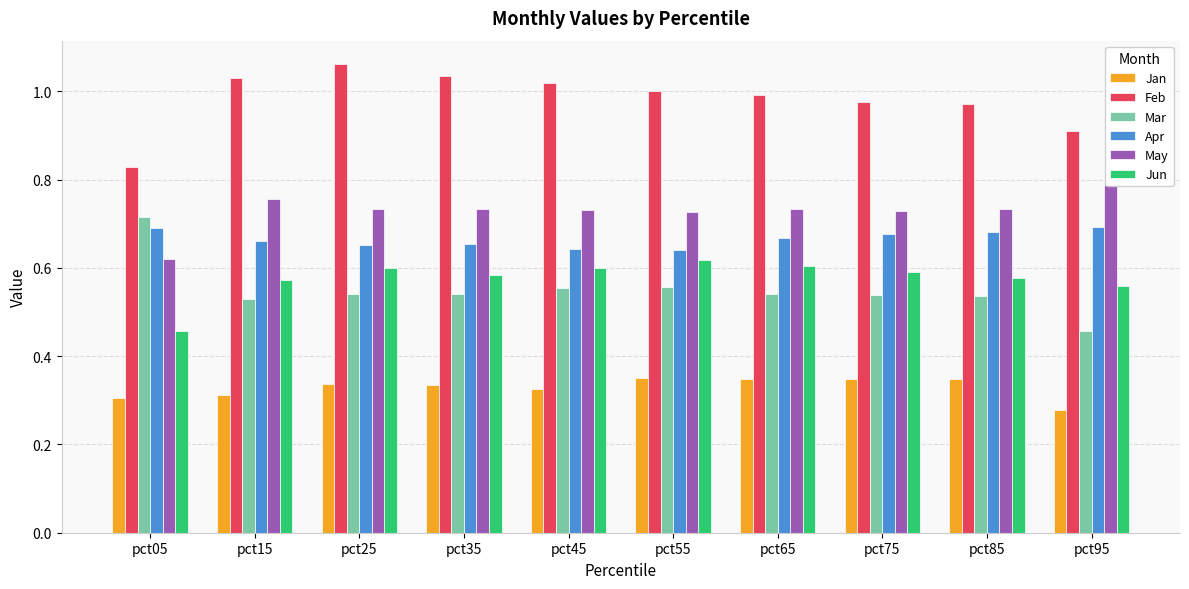

Reading left to right, transcribe all the data shown in this chart.

Jan: 0.3	0.3	0.3	0.3	0.3	0.4	0.3	0.3	0.3	0.3
Feb: 0.8	1.0	1.1	1.0	1.0	1.0	1.0	1.0	1.0	0.9
Mar: 0.7	0.5	0.5	0.5	0.6	0.6	0.5	0.5	0.5	0.5
Apr: 0.7	0.7	0.7	0.7	0.6	0.6	0.7	0.7	0.7	0.7
May: 0.6	0.8	0.7	0.7	0.7	0.7	0.7	0.7	0.7	0.8
Jun: 0.5	0.6	0.6	0.6	0.6	0.6	0.6	0.6	0.6	0.6